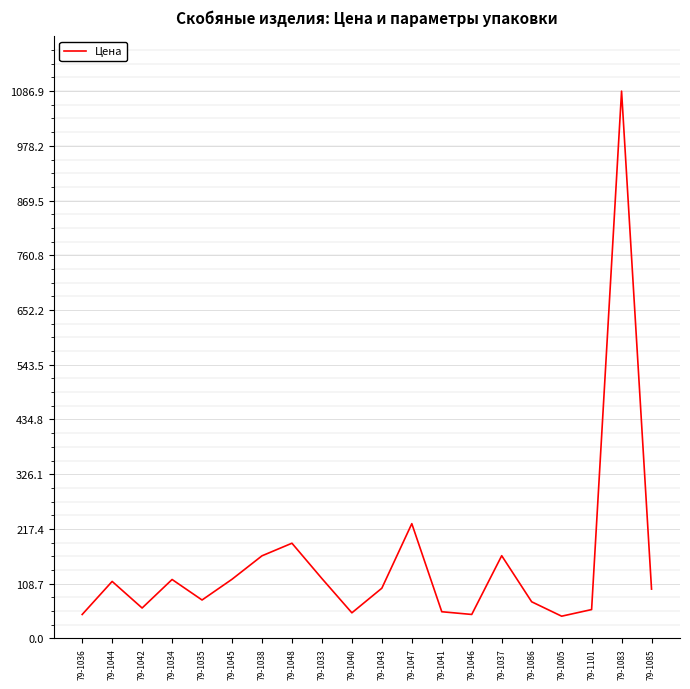

What is the greatest value displayed?

1086.9